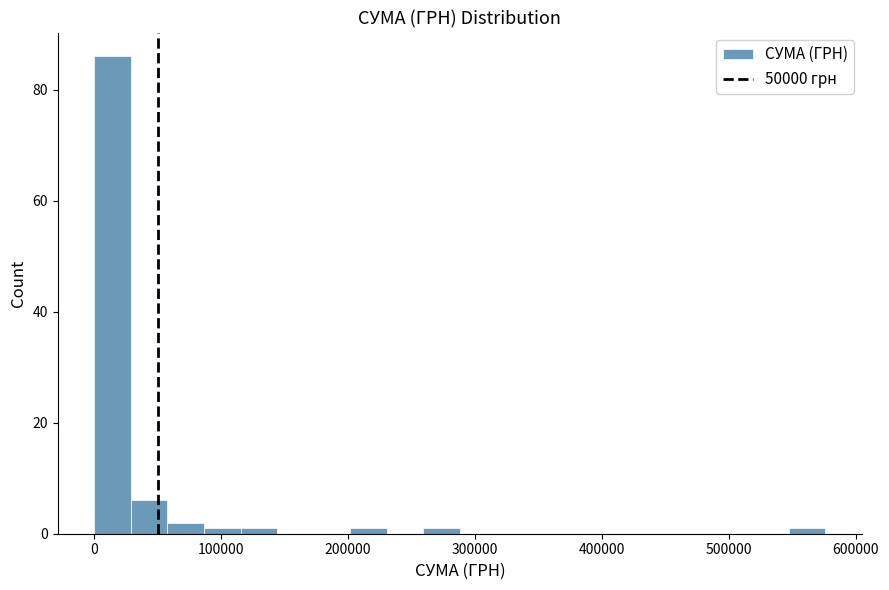

Read against the x-axis, roughly where is the centre of the tallest bar?

10000